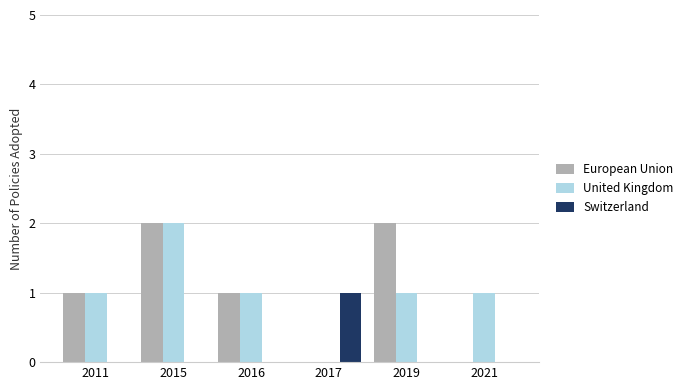

What is the sum of all United Kingdom values?

6